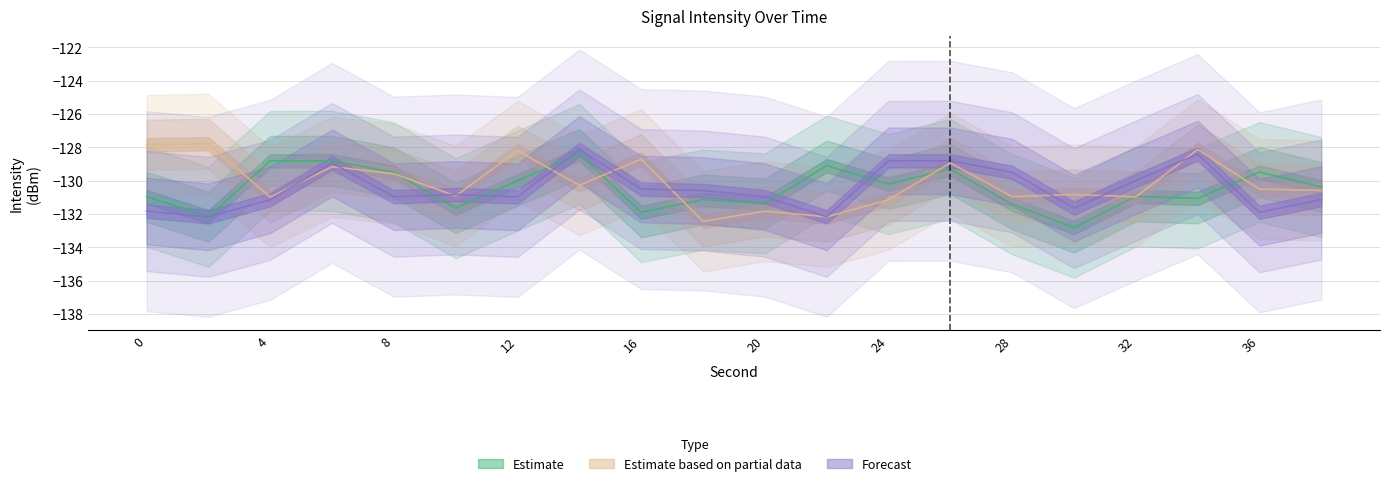

Reading left to right, list all the values displayed in this chart.

Estimate: 0=-131.0	2=-132.2	4=-128.8	6=-128.8	8=-129.5	10=-131.6	12=-130.0	14=-128.4	16=-131.9	18=-131.1	20=-131.4	22=-129.1	24=-130.2	26=-129.3	28=-131.4	30=-132.8	32=-130.9	34=-131.1	36=-129.5	38=-130.4
Estimate based on partial data: 0=-127.8	2=-127.8	4=-131.0	6=-129.2	8=-129.6	10=-130.9	12=-128.2	14=-130.3	16=-128.7	18=-132.4	20=-131.8	22=-132.2	24=-131.1	26=-128.9	28=-131.0	30=-130.8	32=-131.0	34=-128.1	36=-130.5	38=-130.6
Forecast: 0=-131.8	2=-132.2	4=-131.1	6=-128.9	8=-131.0	10=-130.8	12=-131.0	14=-128.1	16=-130.5	18=-130.6	20=-131.0	22=-132.2	24=-128.8	26=-128.8	28=-129.5	30=-131.6	32=-130.0	34=-128.4	36=-131.9	38=-131.1